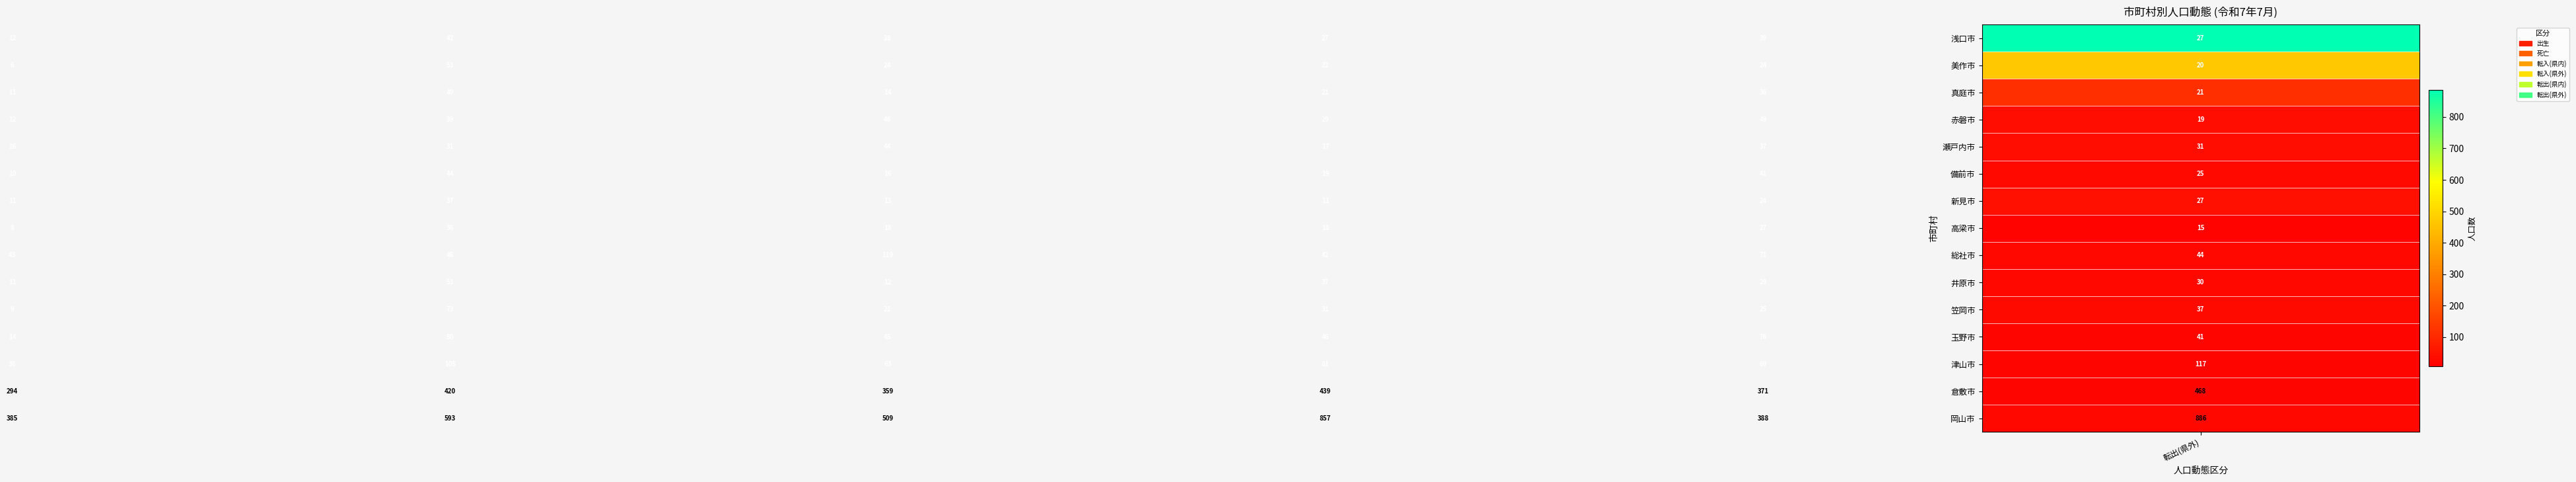

What is the highest value of the 玉野市 series?

80